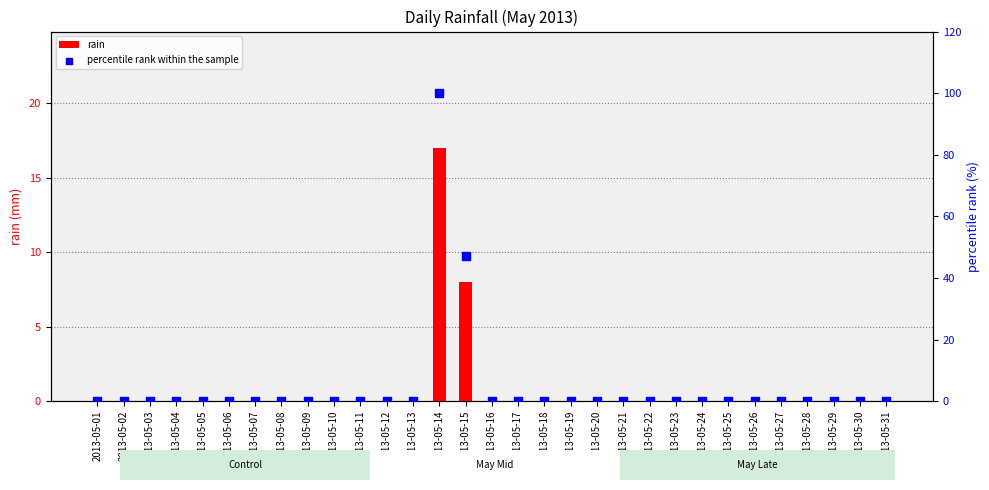

Which series has the largest total across all categories?

percentile rank within the sample